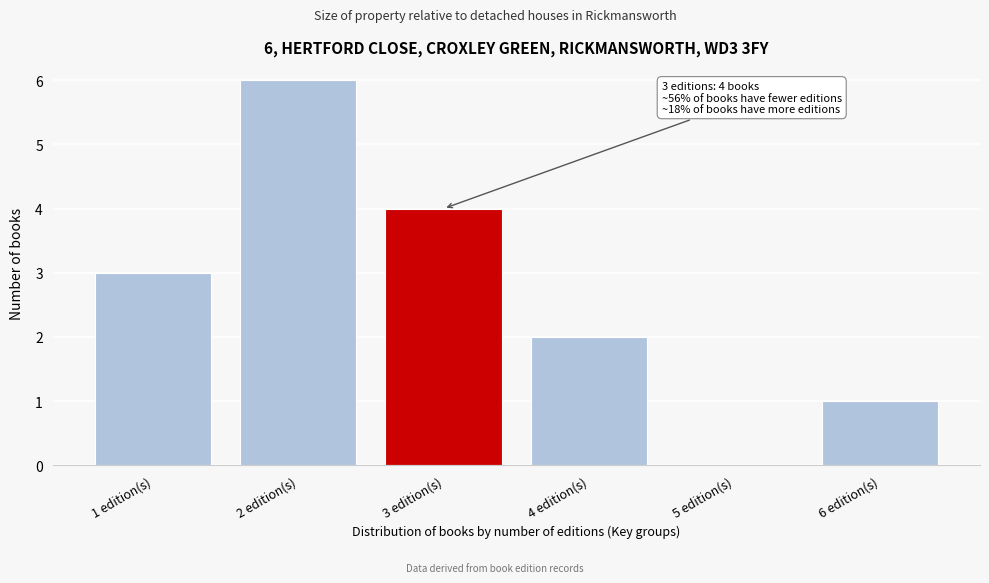

Reading left to right, extract all data points from this chart.

1 edition(s)=3	2 edition(s)=6	3 edition(s)=4	4 edition(s)=2	5 edition(s)=0	6 edition(s)=1